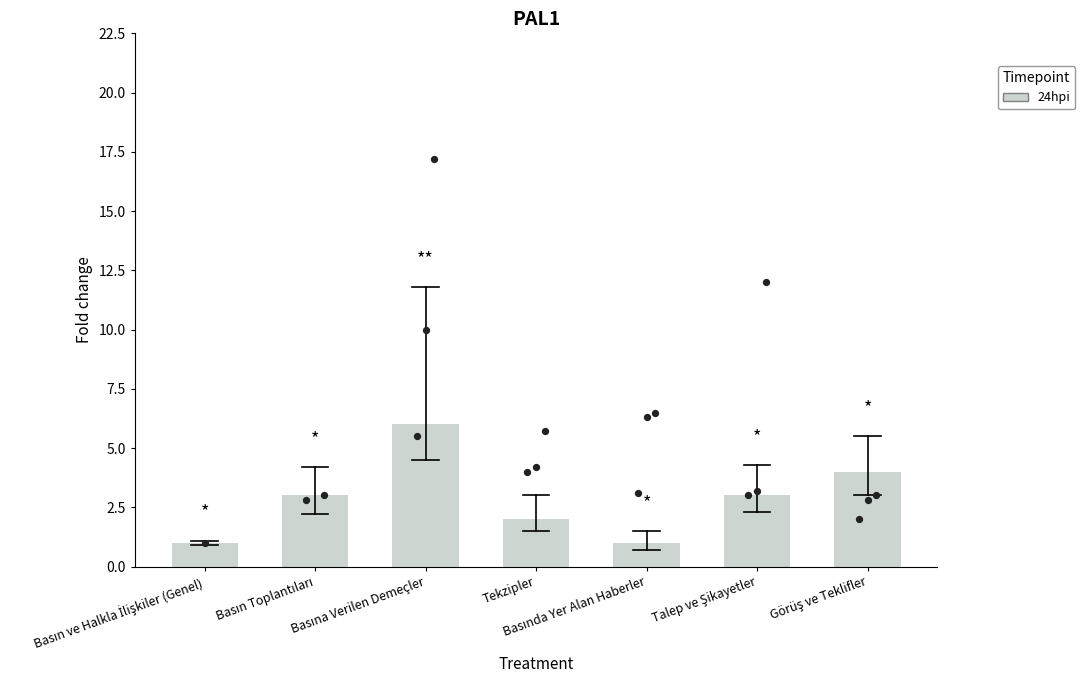

What is the ratio of the value at Talep ve Şikayetler to the value at Basın Toplantıları?

1.0